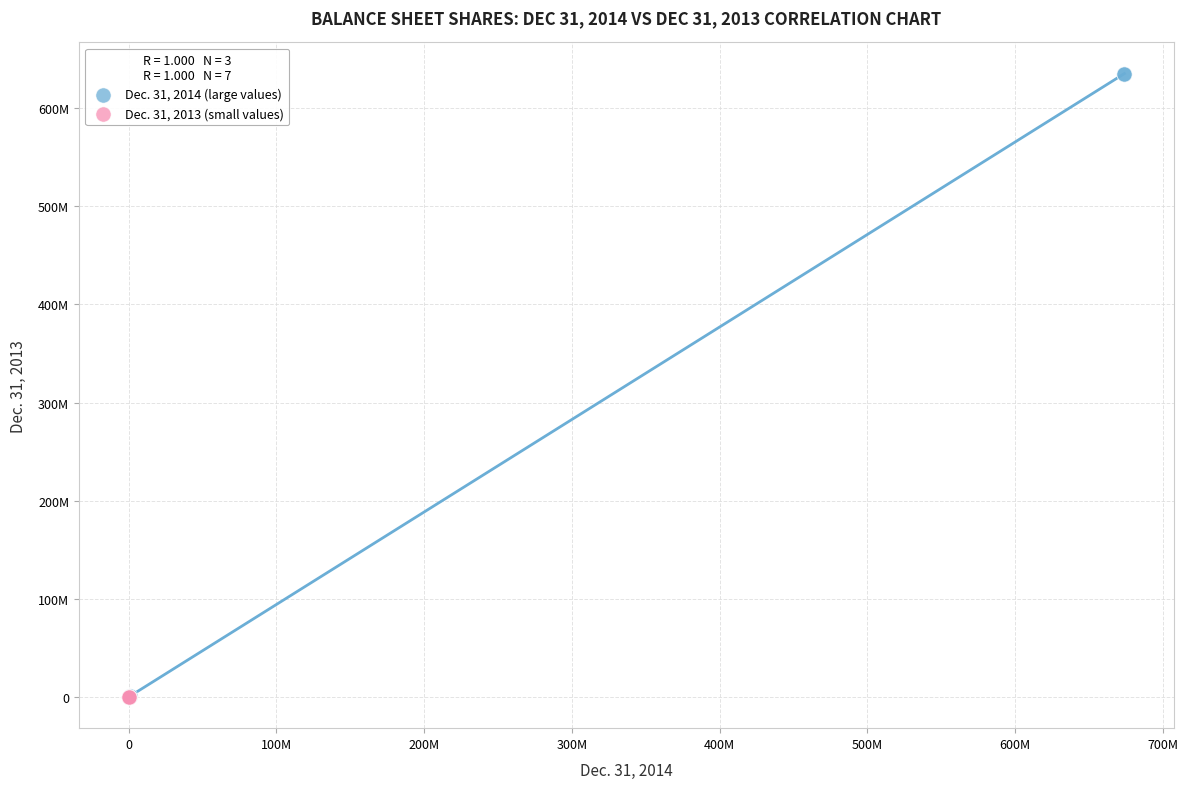

What are all the series names shown in the legend?

Dec. 31, 2014 (large values), Dec. 31, 2013 (small values)